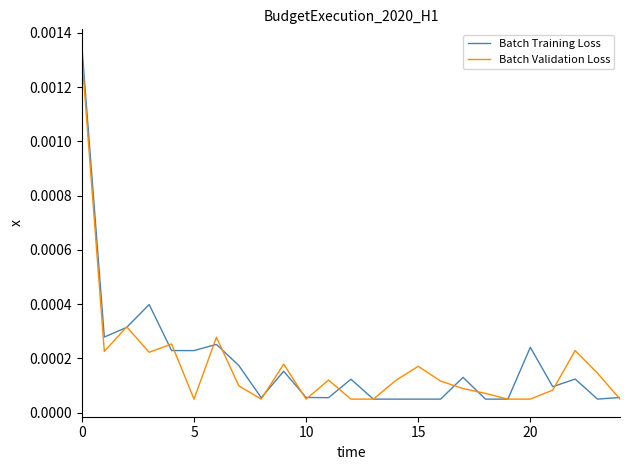

What are all the series names shown in the legend?

Batch Training Loss, Batch Validation Loss